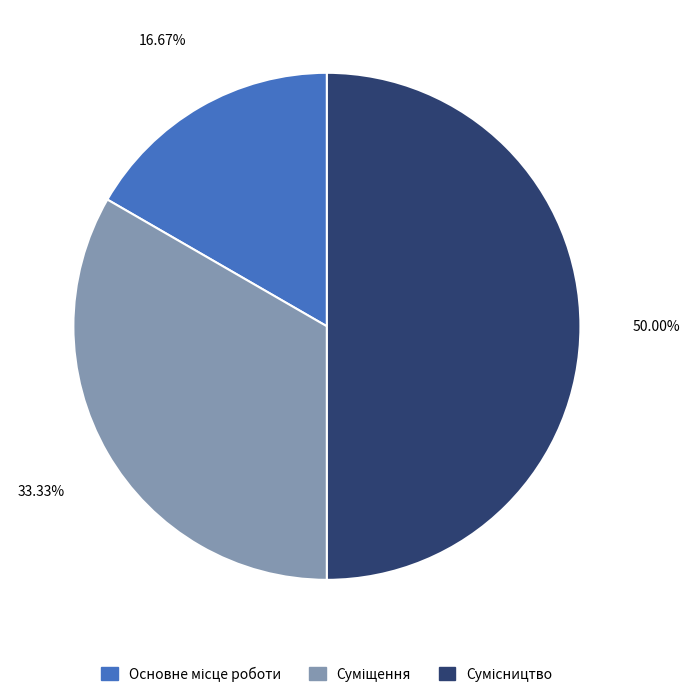

Is there a majority slice in this chart?

No